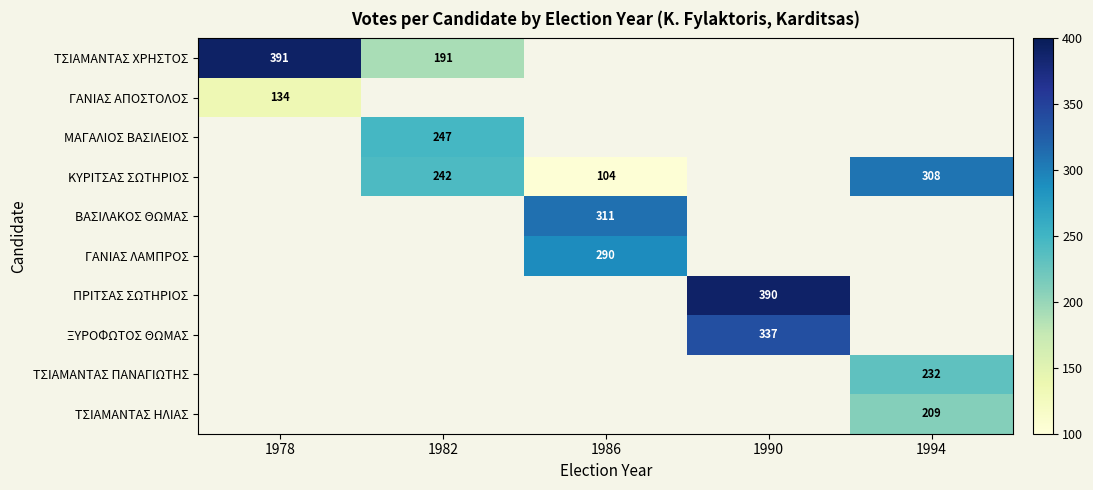

The value of ΤΣΙΑΜΑΝΤΑΣ ΠΑΝΑΓΙΩΤΗΣ at 1994 is 232. True or false?

True